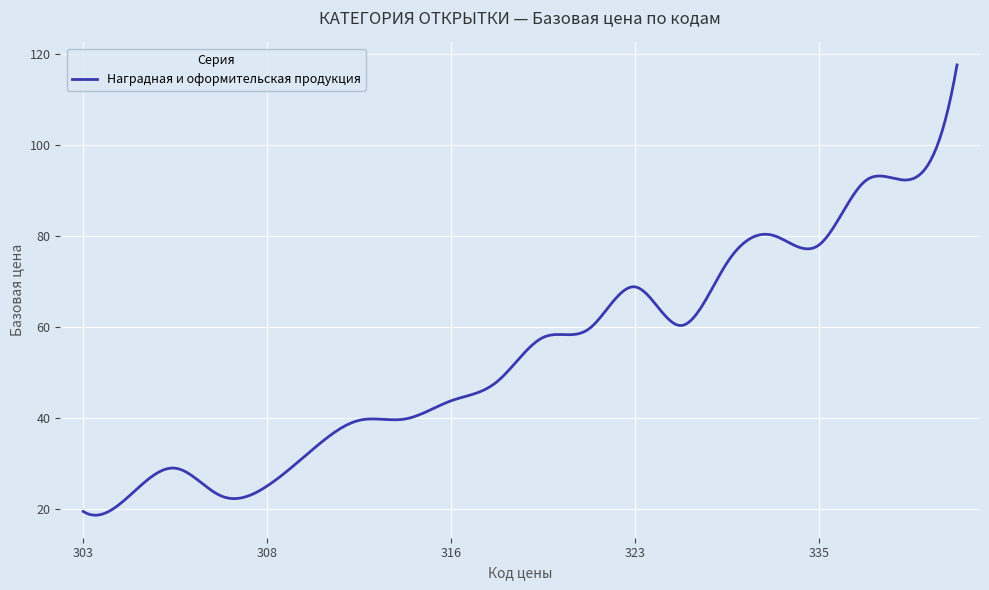

What is the difference between the maximum and minimum values?

98.8